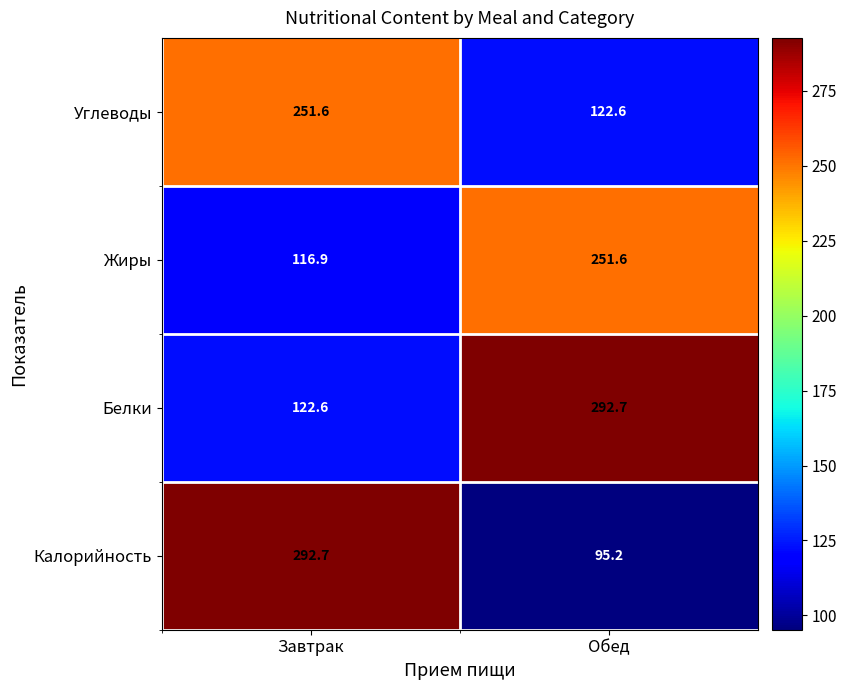

At which label is Белки closest to 207?

Завтрак